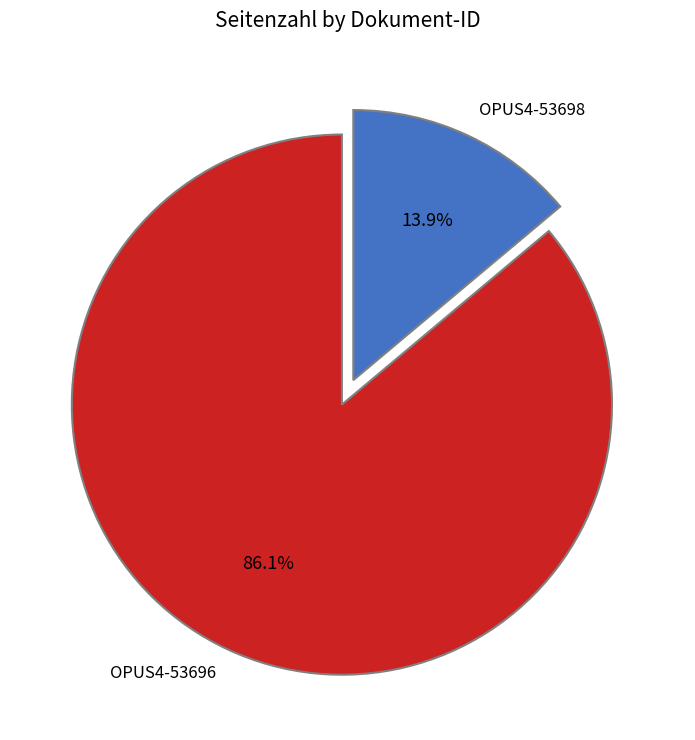

Is there a majority slice in this chart?

Yes